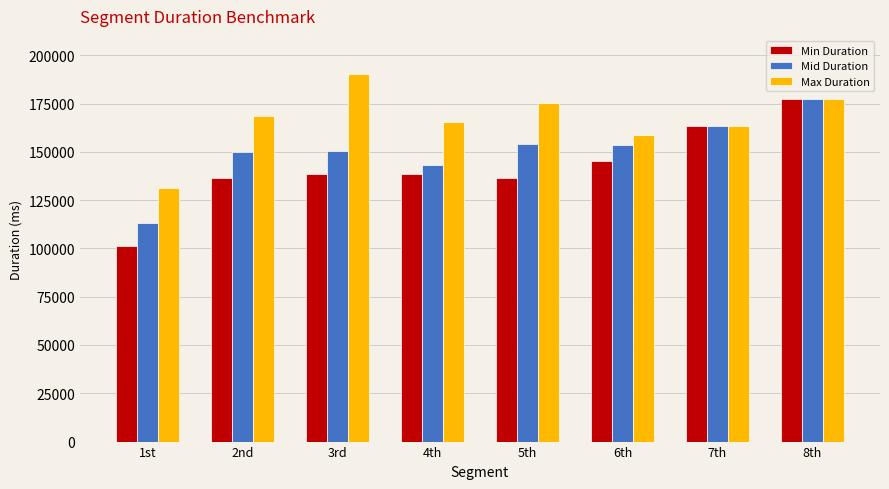

What is the difference between the maximum and second lowest values in the Min Duration series?

40732